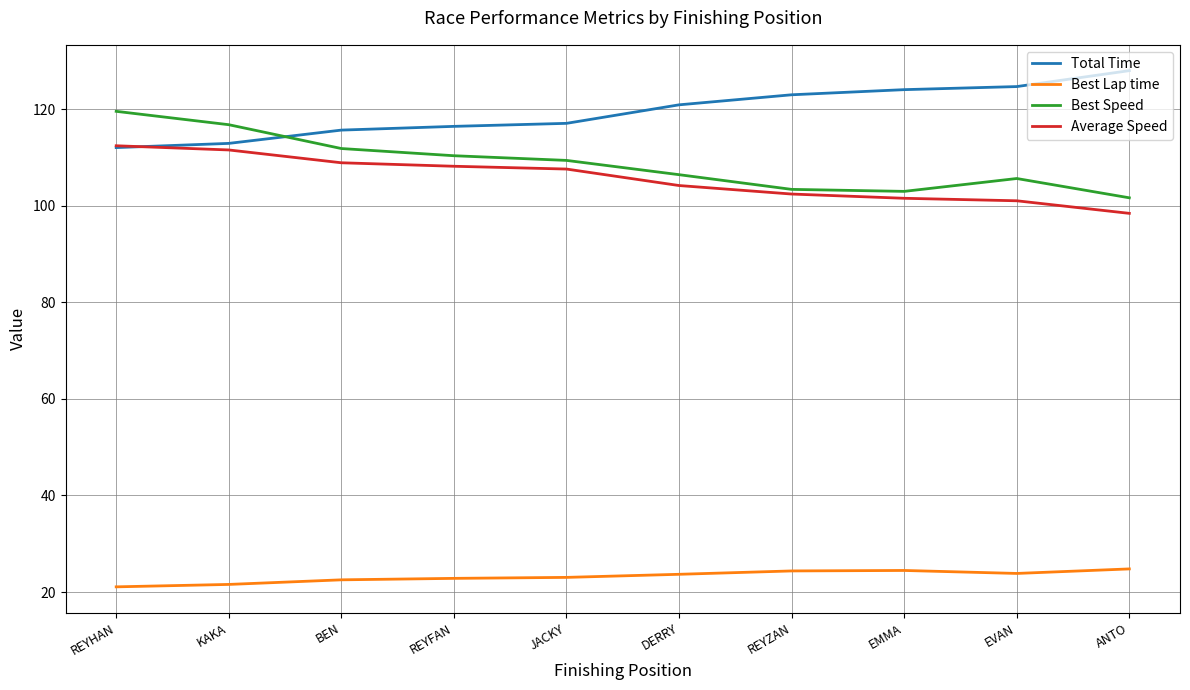

What is the highest value of the Total Time series?

128.0